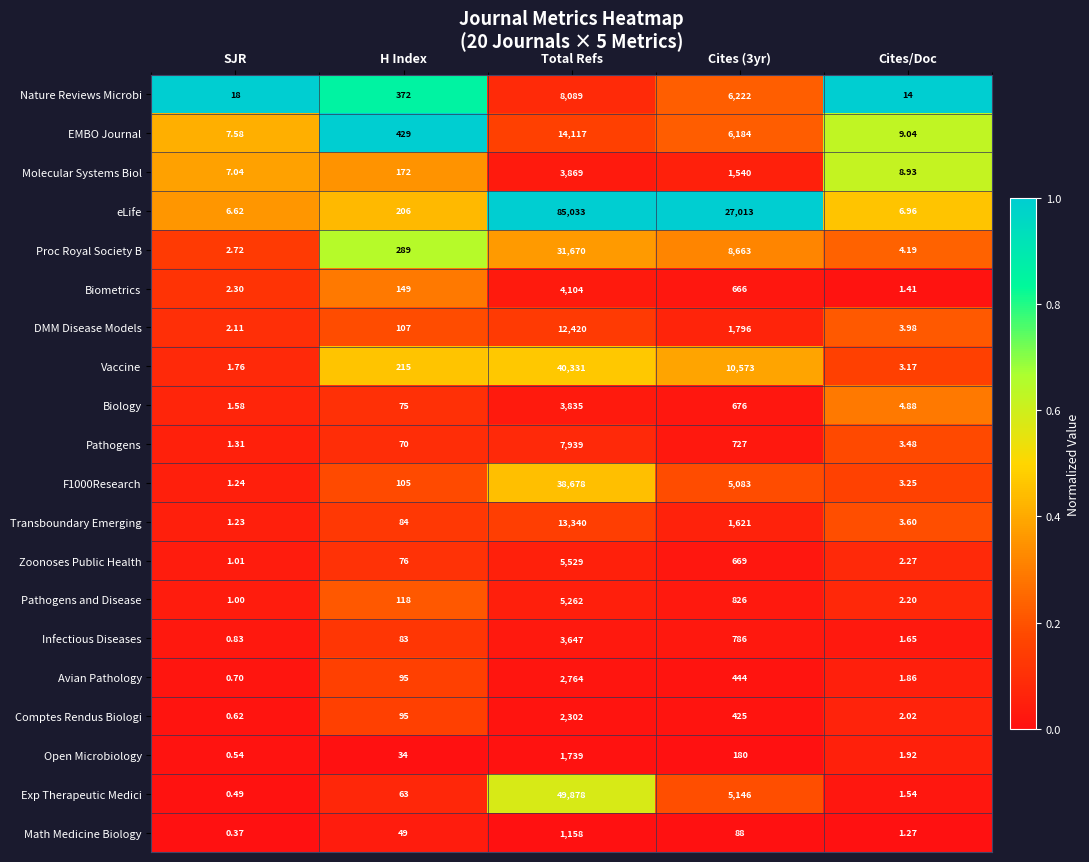

At Cites/Doc, list the series in order from largest to smallest.

Nature Reviews Microbi, EMBO Journal, Molecular Systems Biol, eLife, Biology, Proc Royal Society B, DMM Disease Models, Transboundary Emerging, Pathogens, F1000Research, Vaccine, Zoonoses Public Health, Pathogens and Disease, Comptes Rendus Biologi, Open Microbiology, Avian Pathology, Infectious Diseases, Exp Therapeutic Medici, Biometrics, Math Medicine Biology